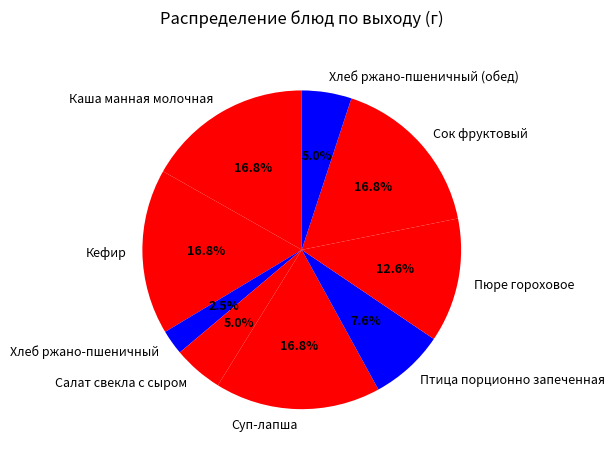

Which category has the smallest portion of the pie?

Хлеб ржано-пшеничный